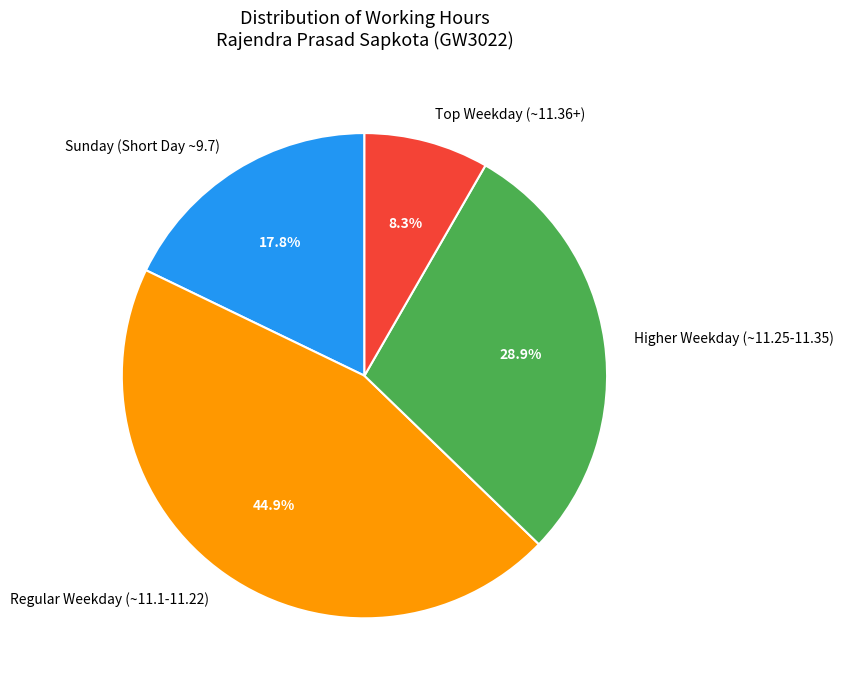

Which category has the biggest portion of the pie?

Regular Weekday (~11.1-11.22)